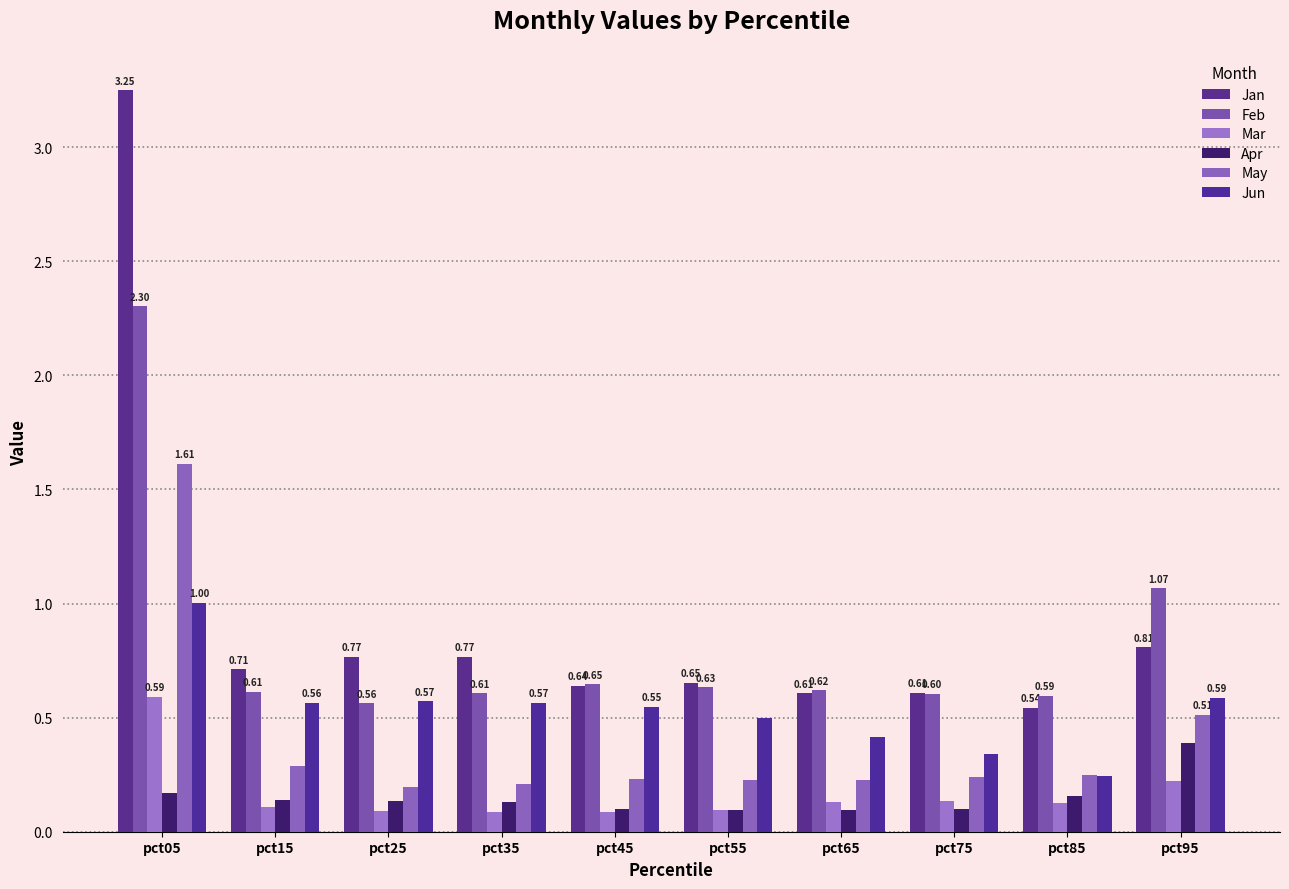

What is the value of the May bar at the 9th from the left?

0.3